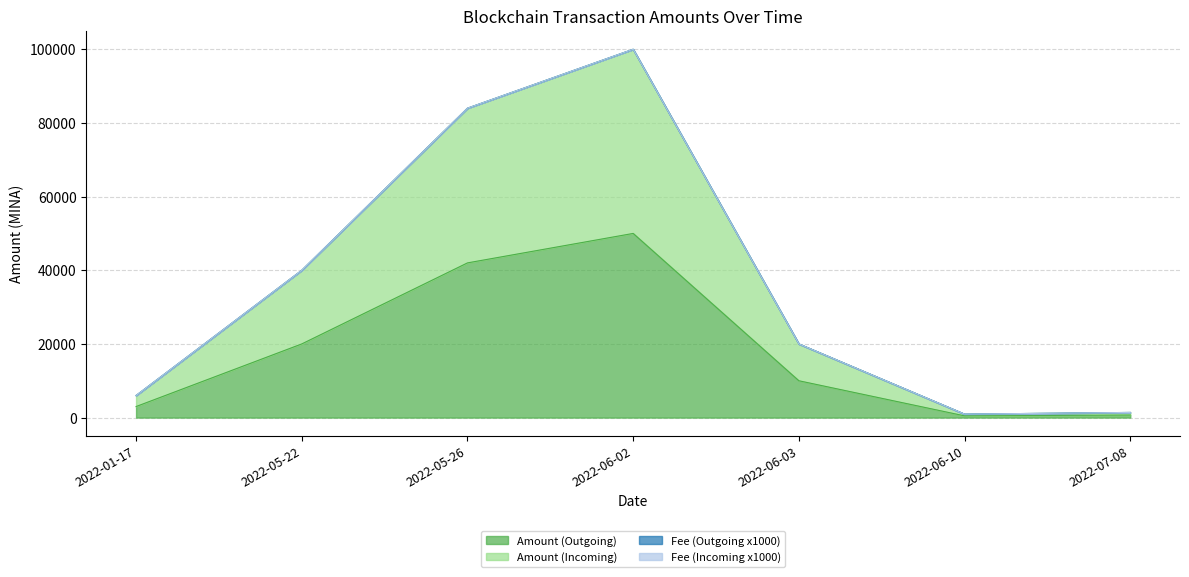

At which label does Amount (Outgoing) reach its peak?

2022-06-02